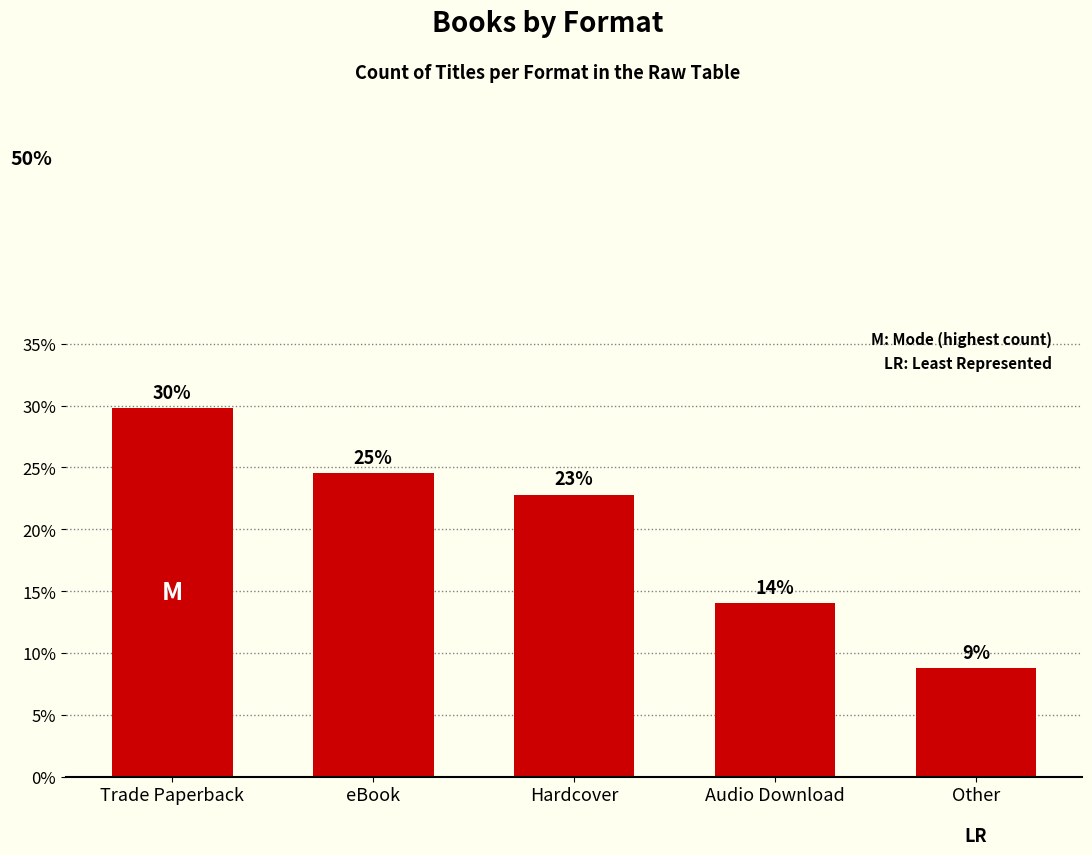

What is the greatest value displayed?

29.8